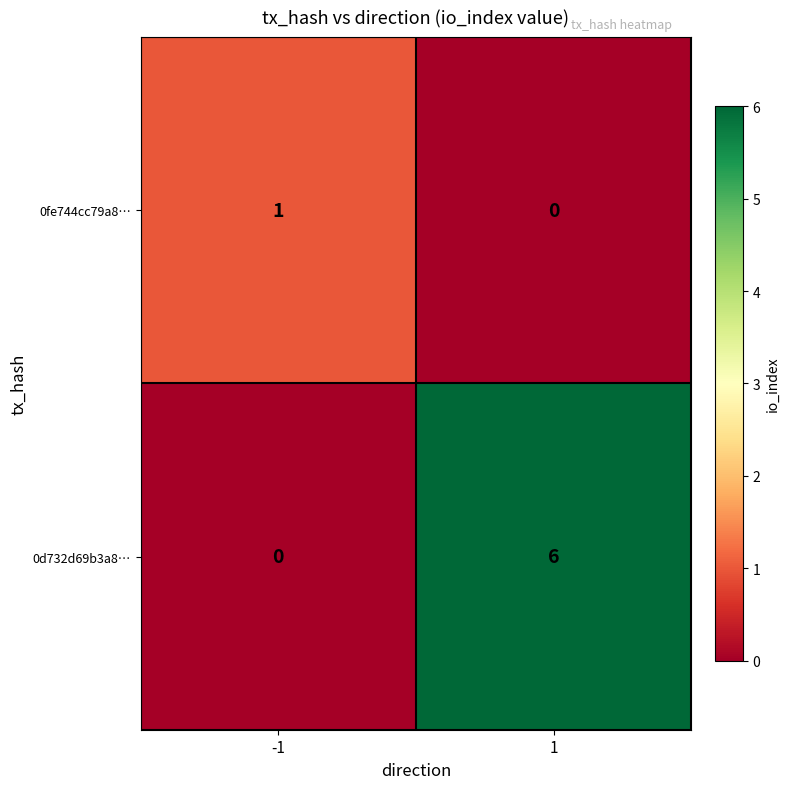

At how many categories does at least one series exceed 3?

1